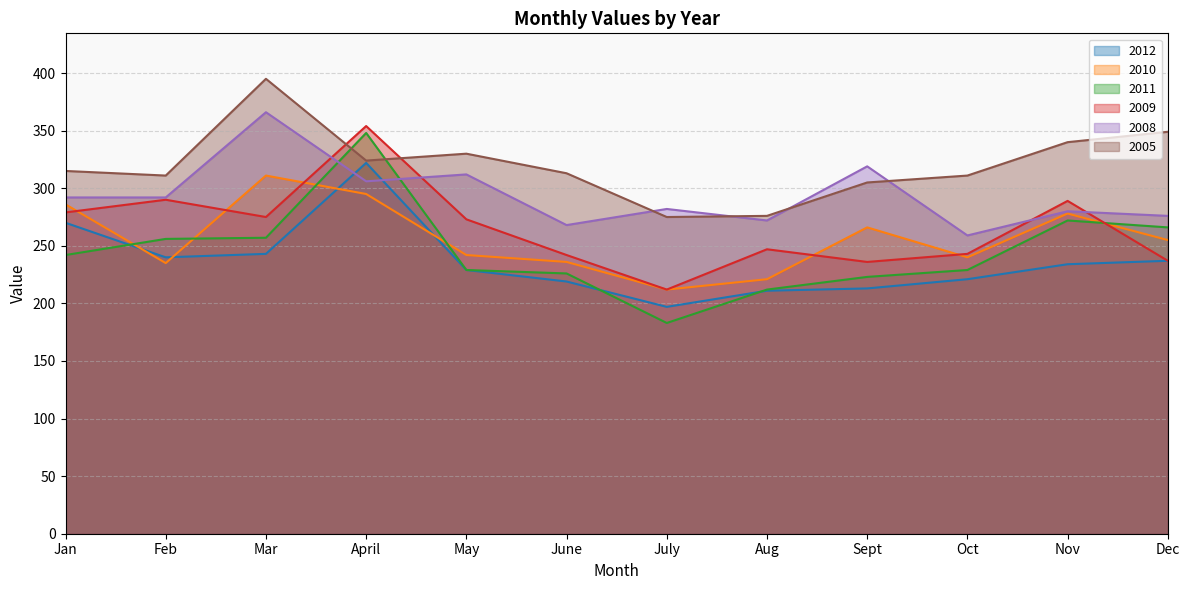

In 2005, how many points are lower than both neighbors (excluding endpoints)?

3